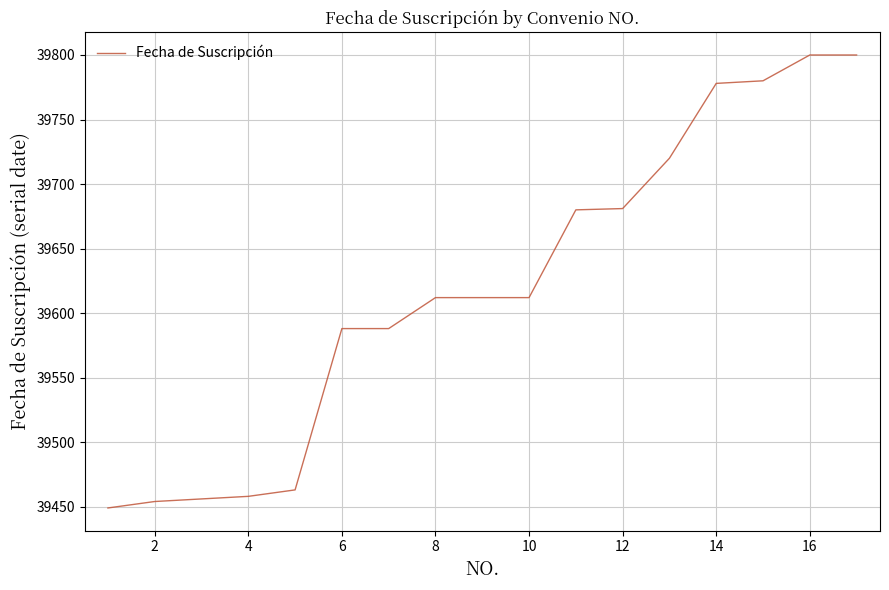

What is the maximum value shown in the chart?

39800